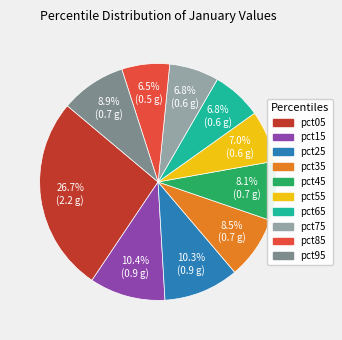

Between pct15 and pct85, which is larger?

pct15